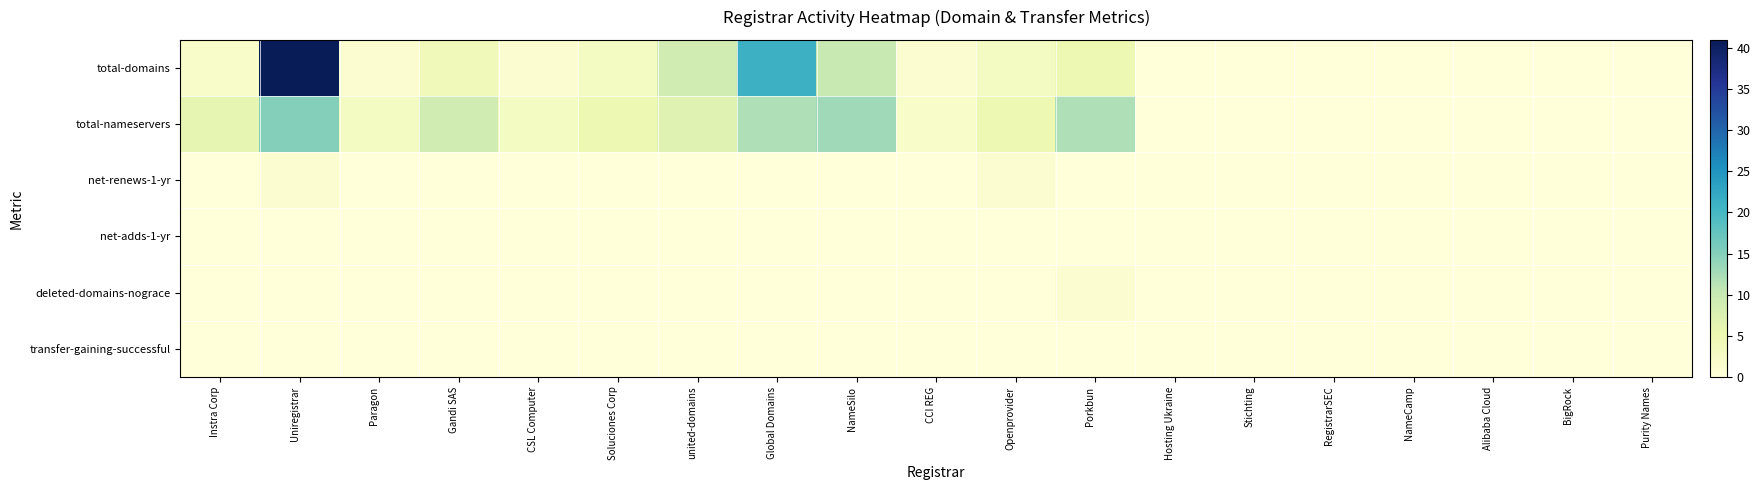

How many series are shown in this chart?

6